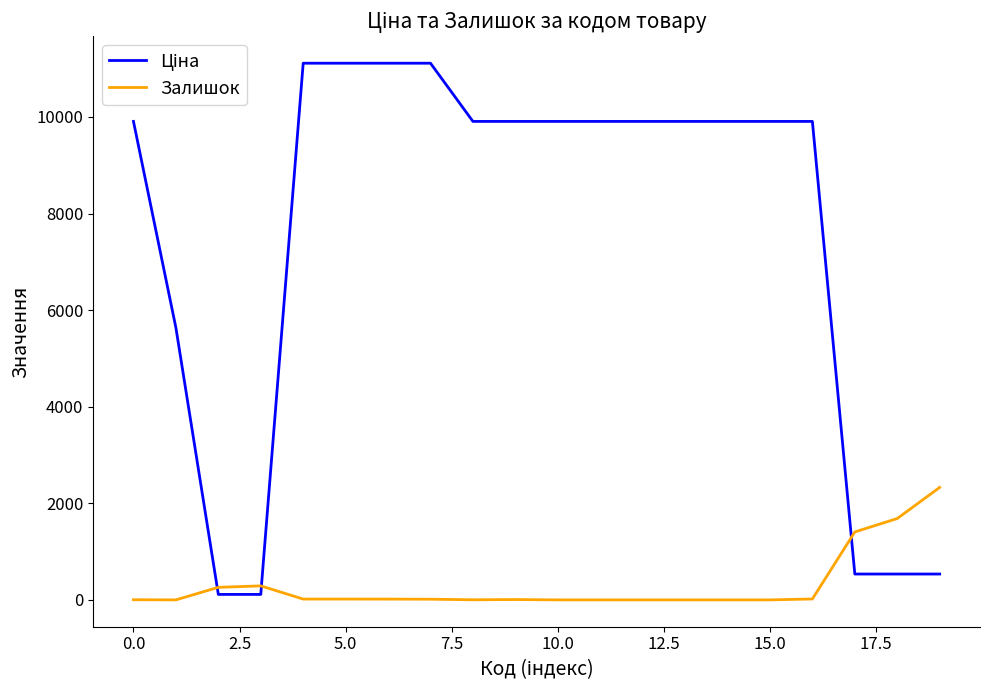

What is the greatest value displayed?

11113.6